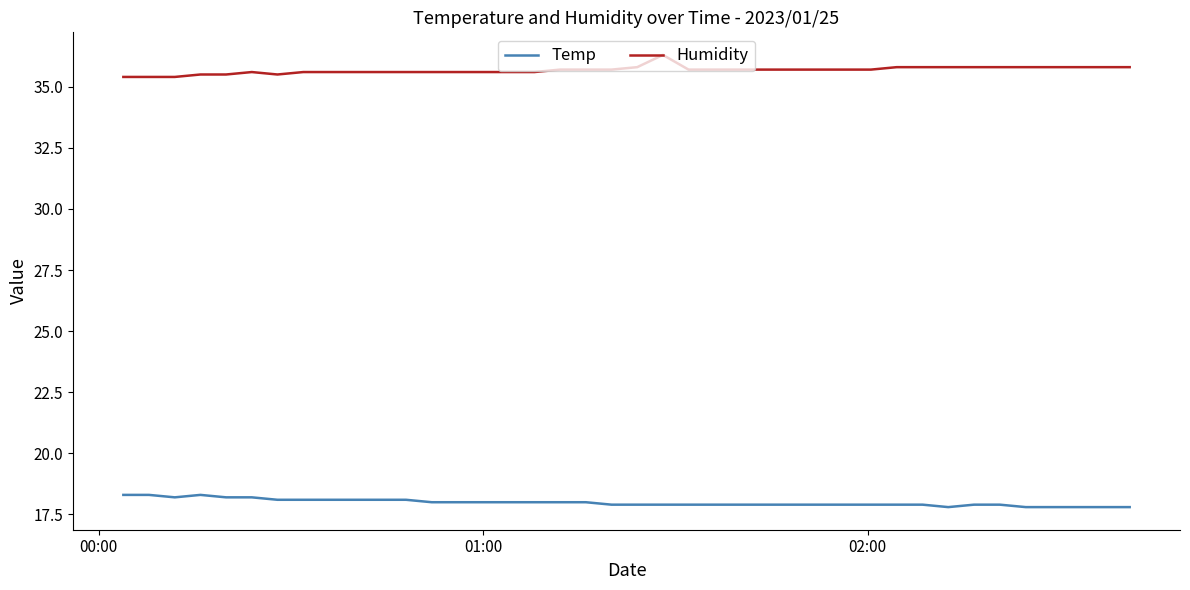

List the series in order of their peak value, highest first.

Humidity, Temp